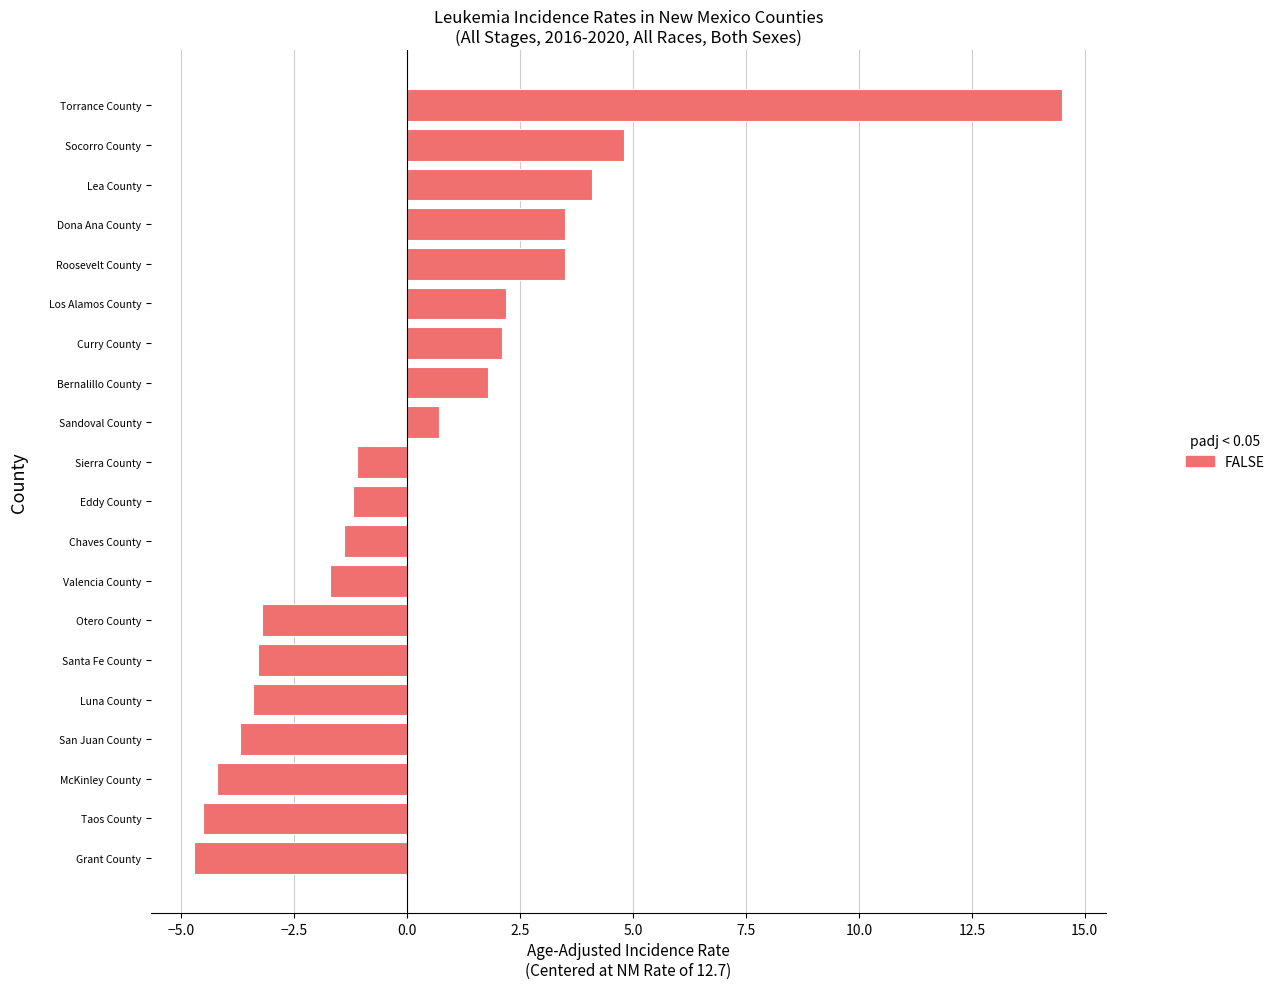

What is the change in value from McKinley County to Bernalillo County?

+6.0